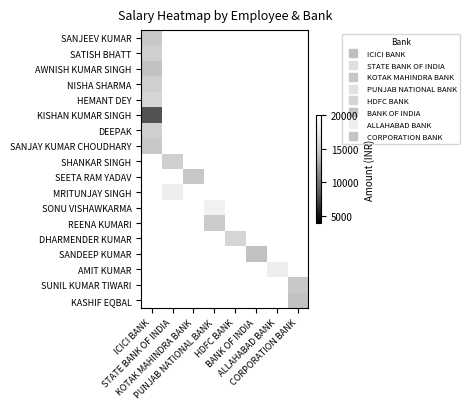

List the series in order of their overall mean, highest first.

SANJEEV KUMAR, SATISH BHATT, AWNISH KUMAR SINGH, NISHA SHARMA, HEMANT DEY, KISHAN KUMAR SINGH, DEEPAK, SANJAY KUMAR CHOUDHARY, SHANKAR SINGH, SEETA RAM YADAV, MRITUNJAY SINGH, SONU VISHAWKARMA, REENA KUMARI, DHARMENDER KUMAR, SANDEEP KUMAR, AMIT KUMAR, SUNIL KUMAR TIWARI, KASHIF EQBAL